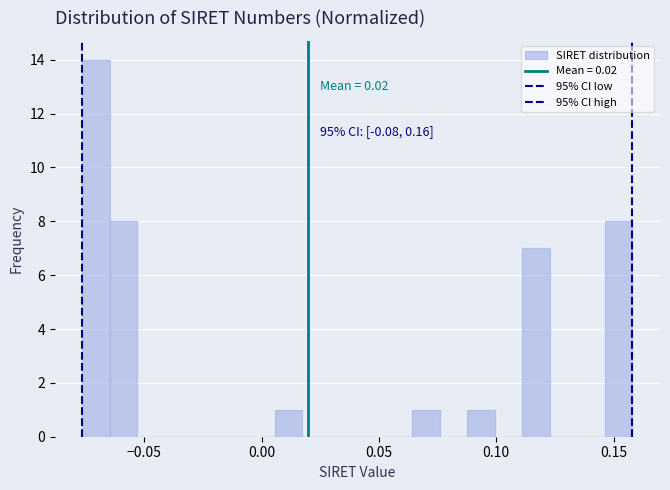

Around what value on the x-axis is the tallest bar? Give the approximate position of its centre, as read against the axis.

-0.070